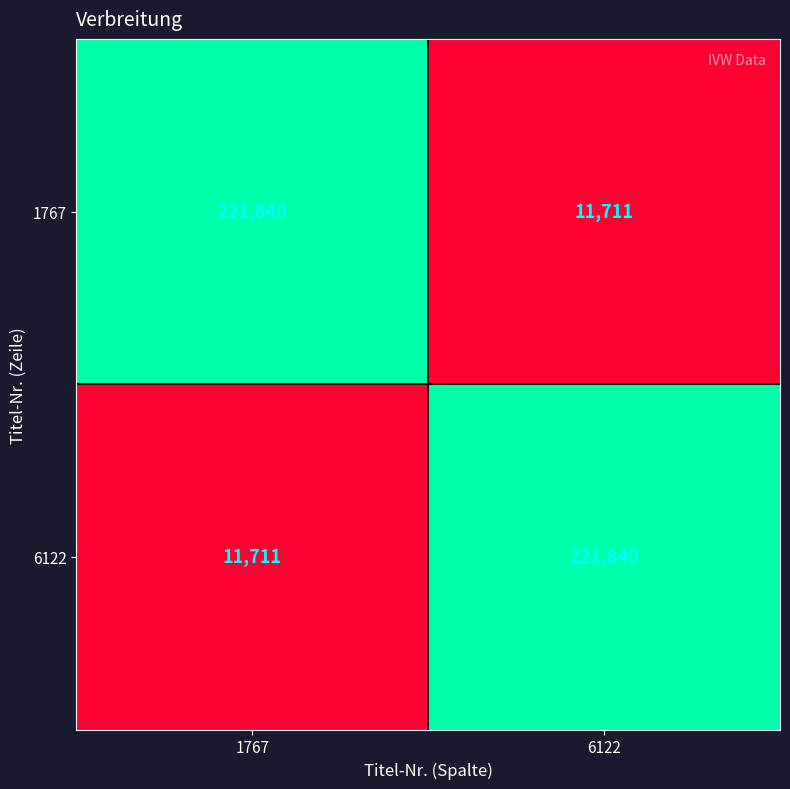

What is the sum of all 1767 values?

233551